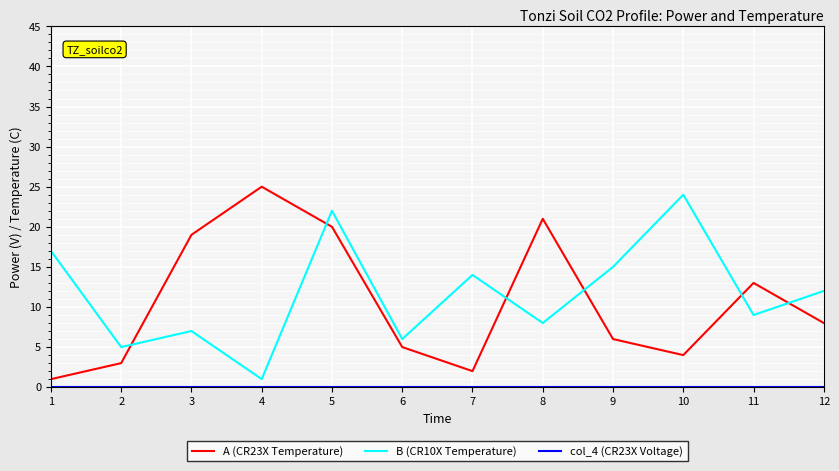

How many times do B (CR10X Temperature) and A (CR23X Temperature) cross each other?

6